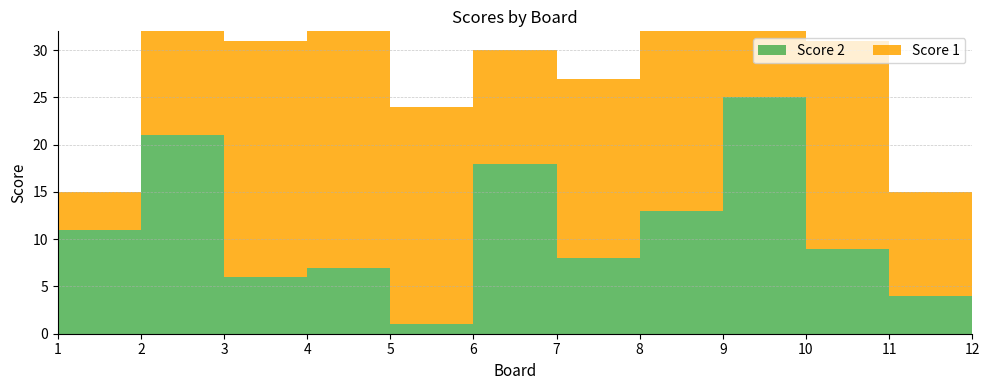

Reading left to right, list all the values displayed in this chart.

Score 1: 4	17	25	25	23	12	19	20	7	22	11	25
Score 2: 11	21	6	7	1	18	8	13	25	9	4	0